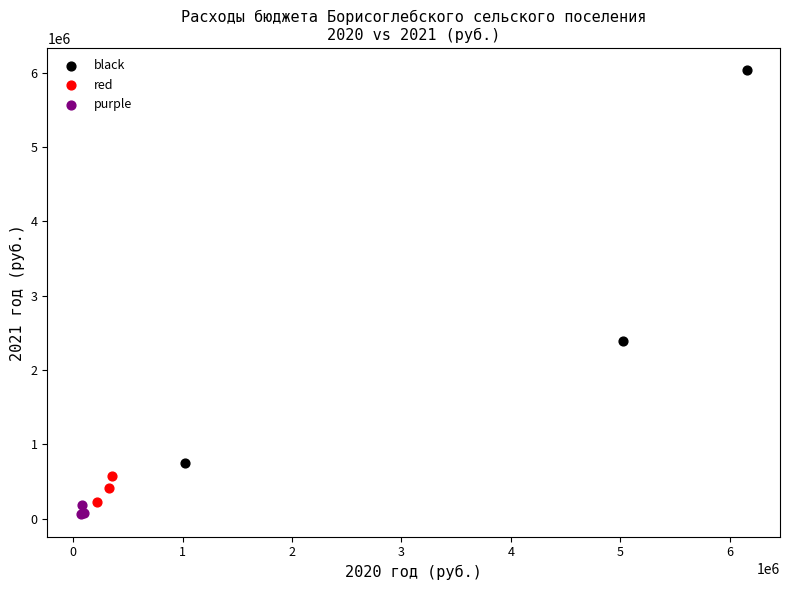

Which series has the widest spread of Y values?

black